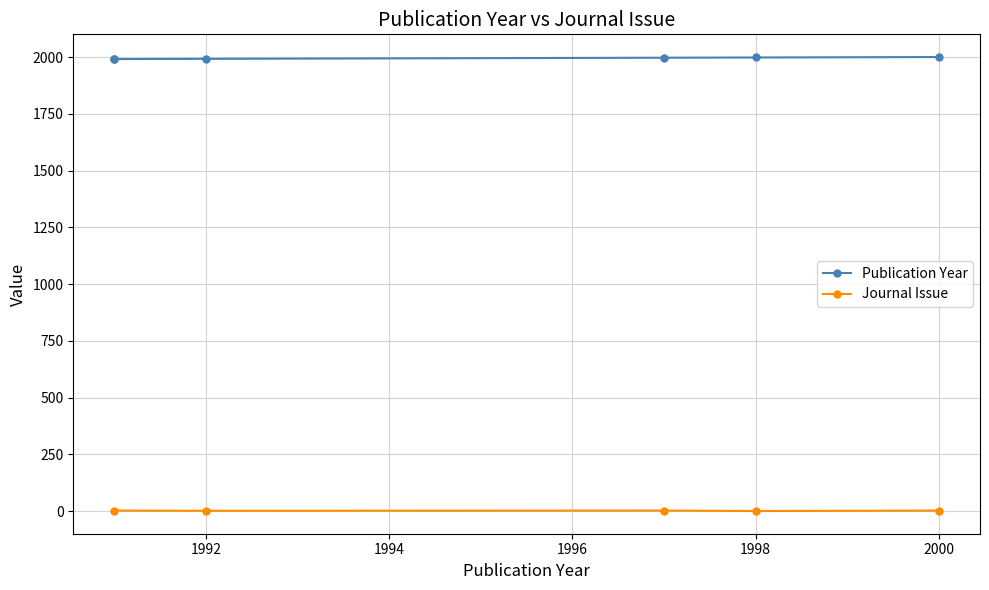

At which category is the sum across all series the highest?

2000